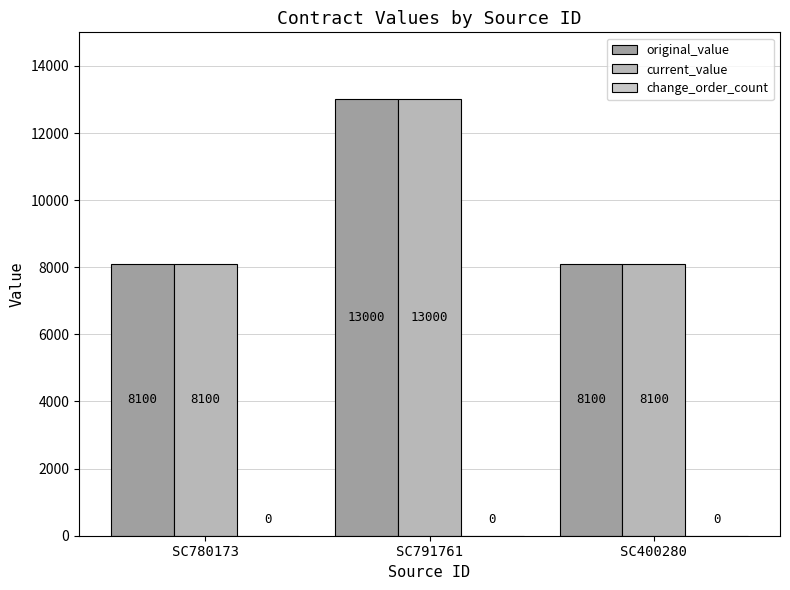

What is the maximum value for original_value?

13000